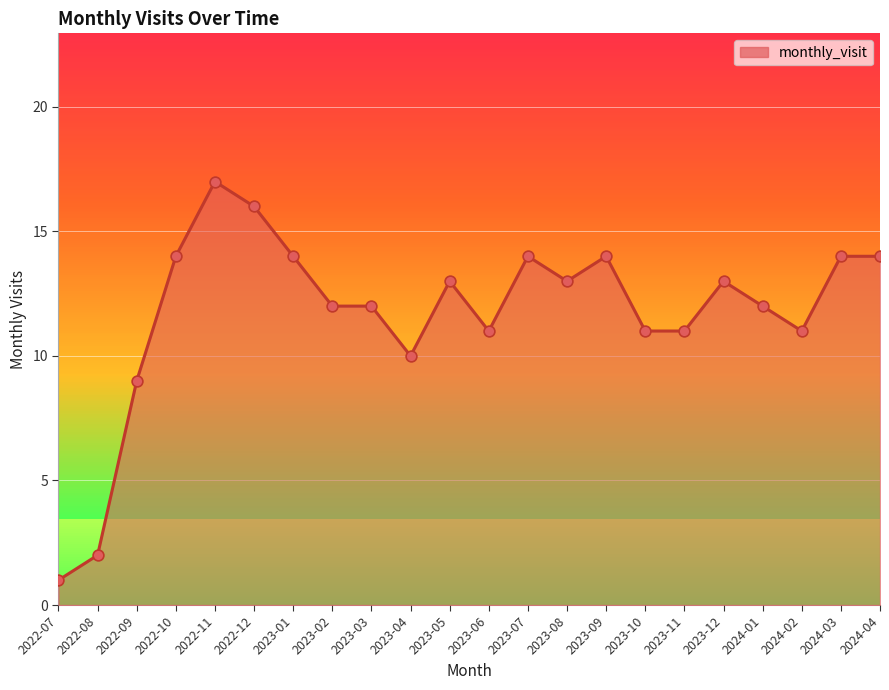

Which has a higher value, 2022-08 or 2024-01?

2024-01